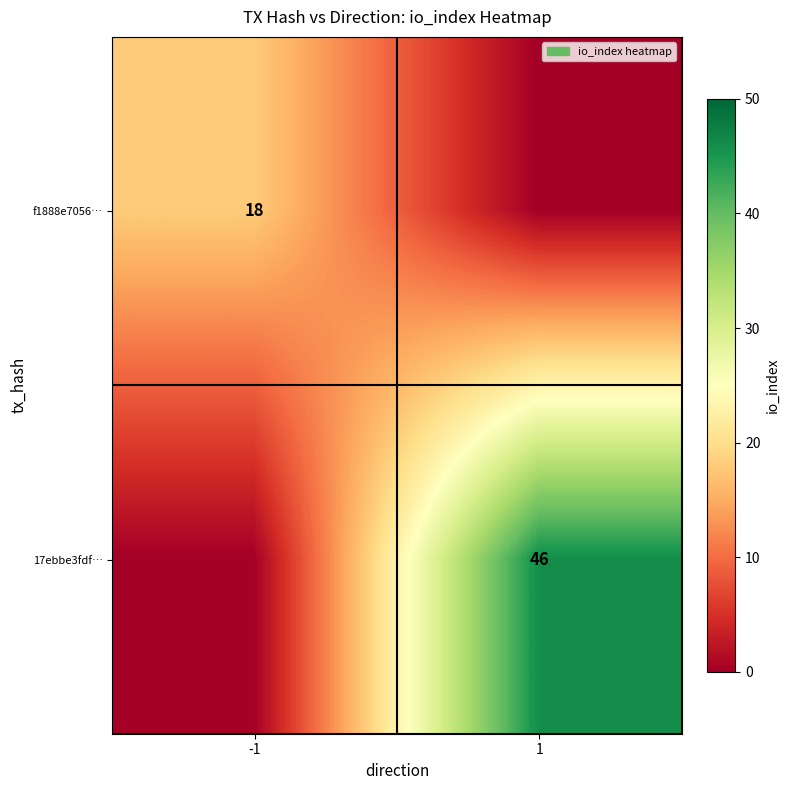

Is it true that f1888e7056… equals 31 at -1?

False